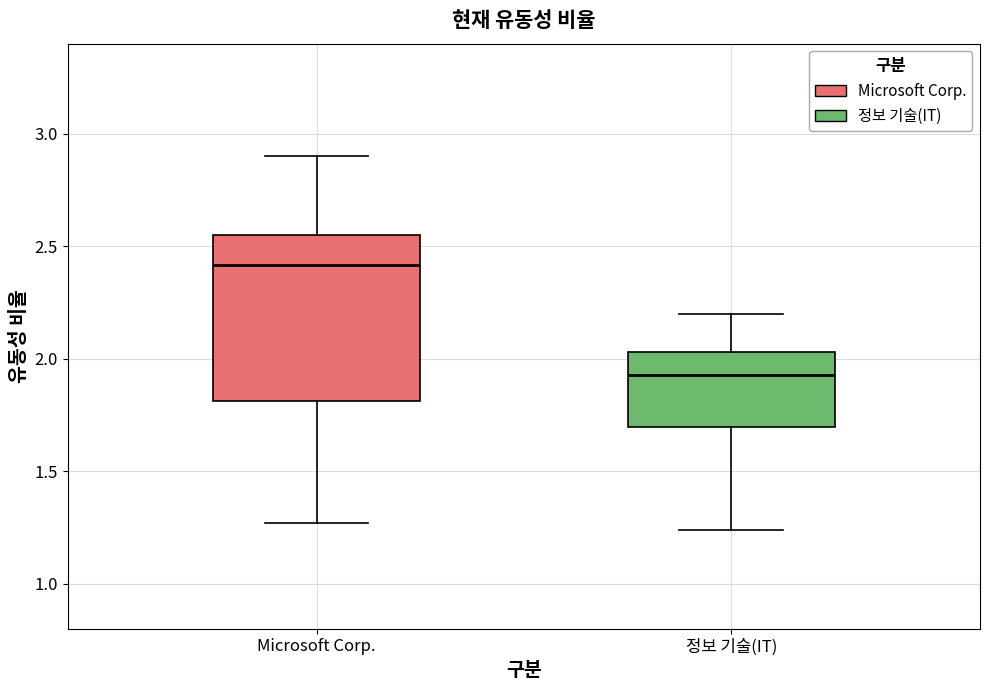

Which box's median line is the highest?

Microsoft Corp.